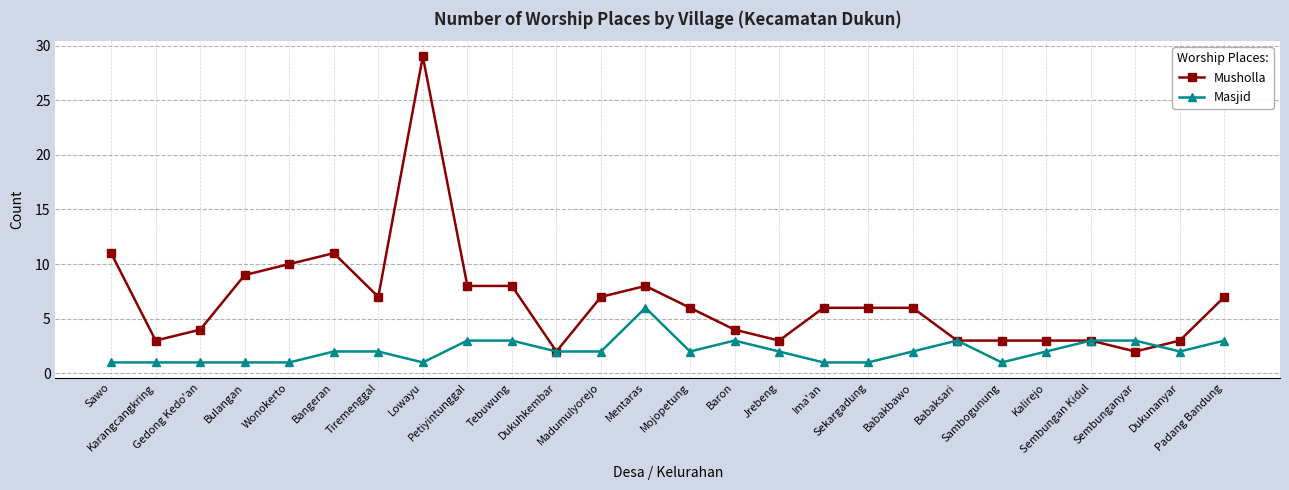

How many series are shown in this chart?

2